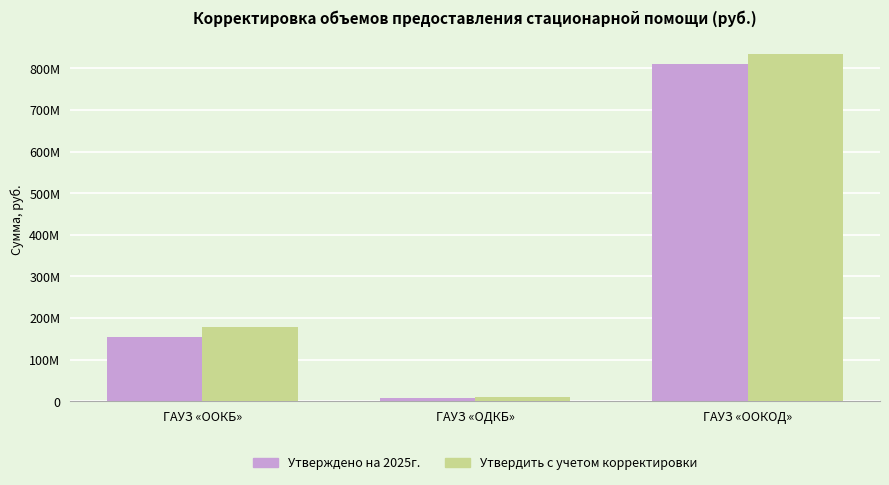

What is the label of the 1st bar from the left?

ГАУЗ «ООКБ»